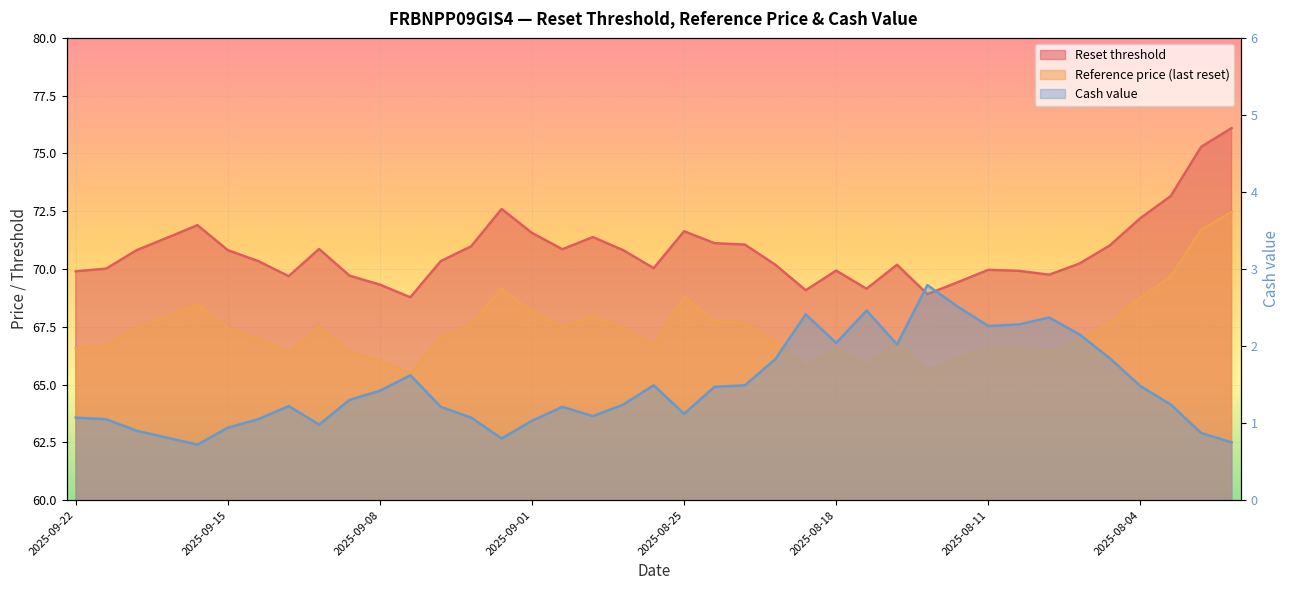

In Reference price, how many points are higher than both neighbors (excluding endpoints)?

8